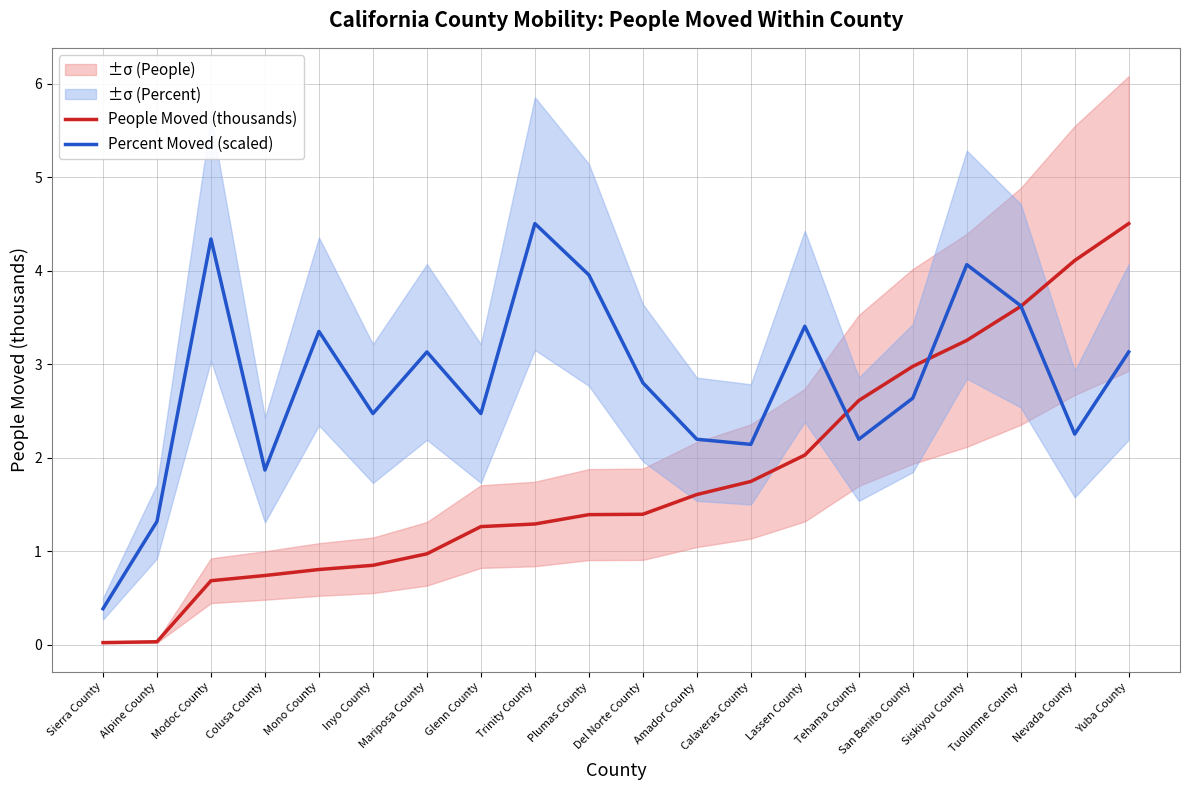

Rank the series by their average value, from highest to lowest.

Percent Moved (scaled), People Moved (thousands)